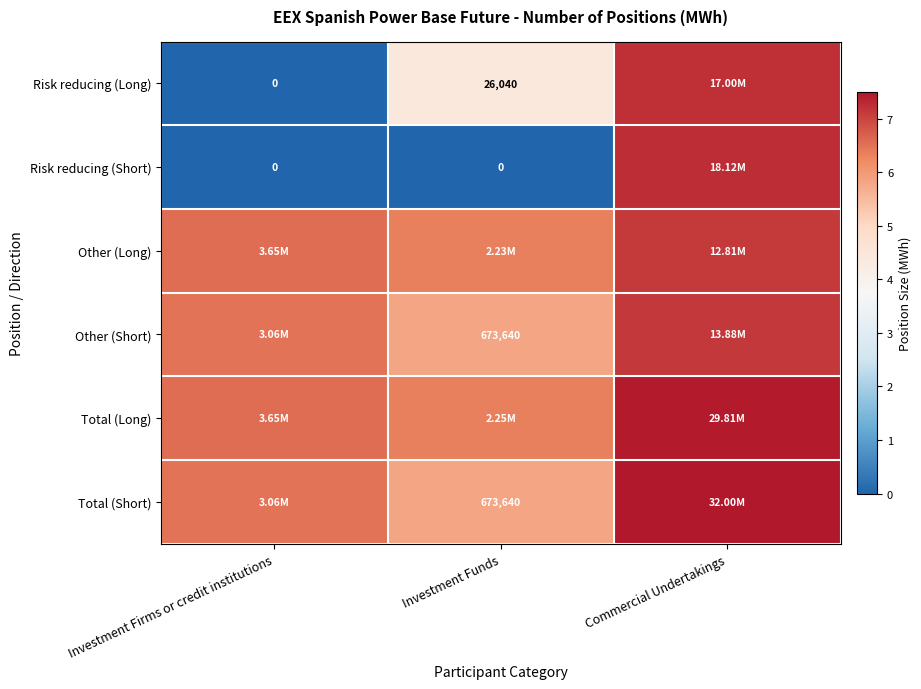

At which label does Risk reducing (Long) reach its minimum?

Investment Firms or credit institutions